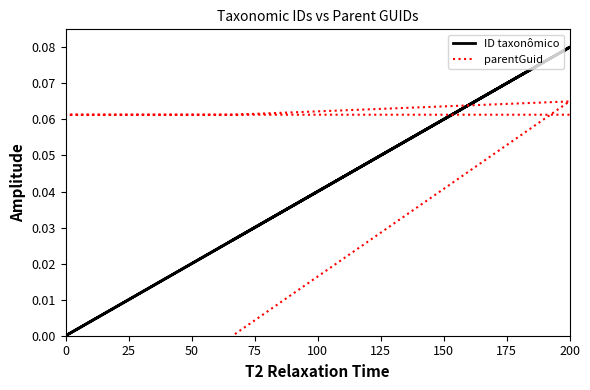

What are all the series names shown in the legend?

ID taxonômico, parentGuid